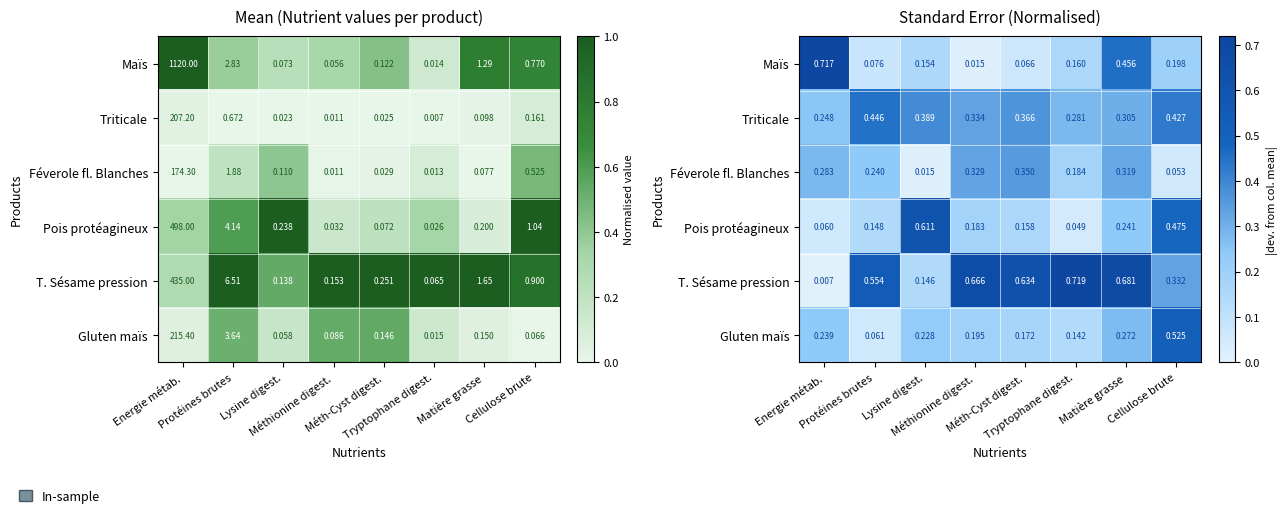

The value of T. Sésame pression at Lysine digest. is 0.1. True or false?

True